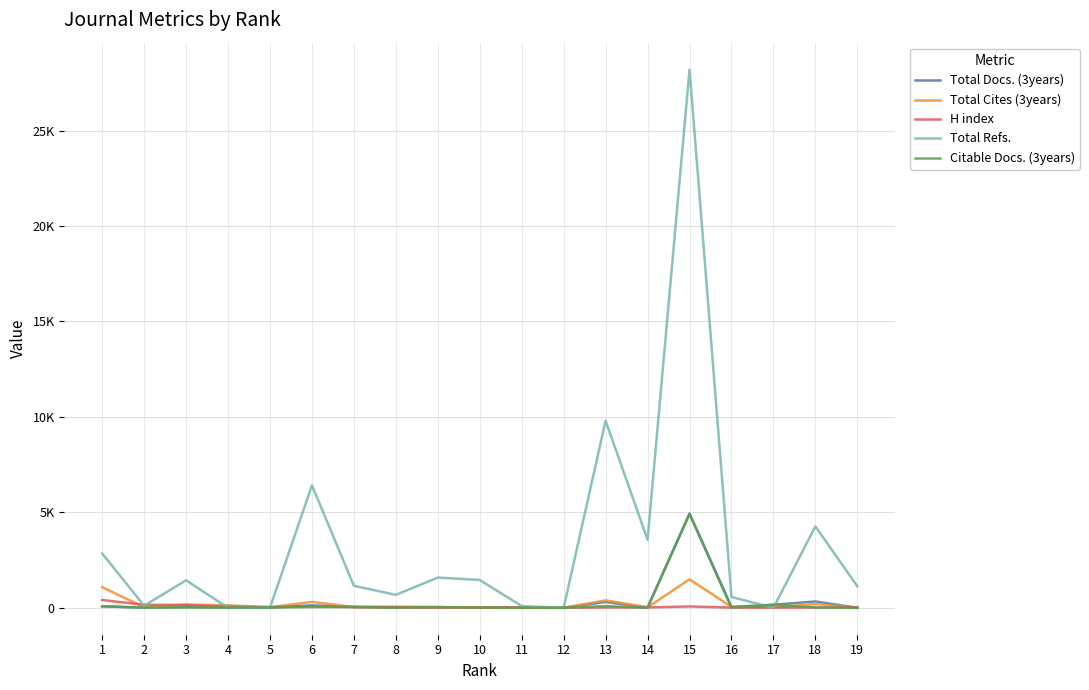

Does the chart have visible grid lines?

Yes